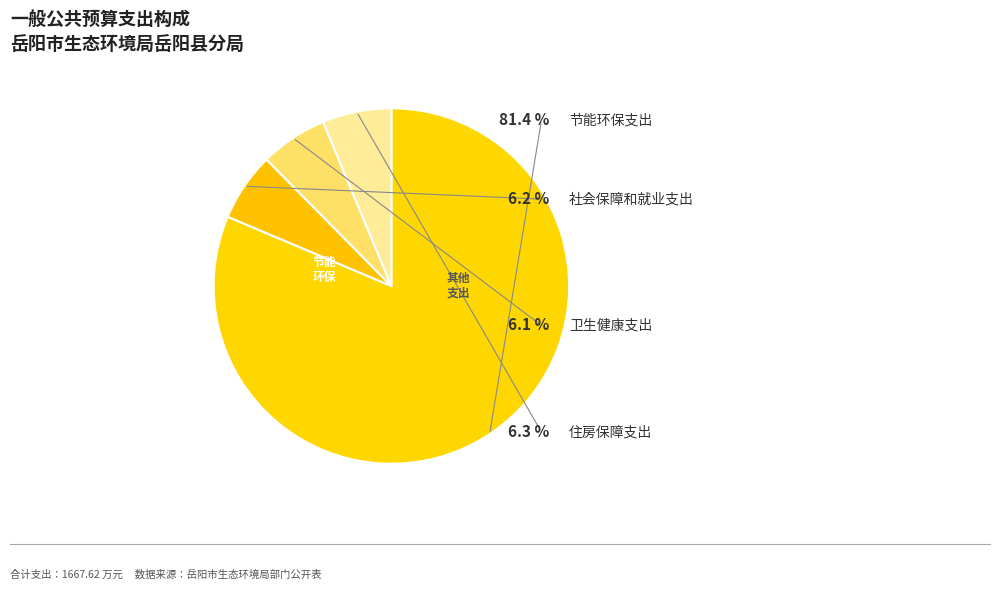

How many slices are in this pie chart?

4